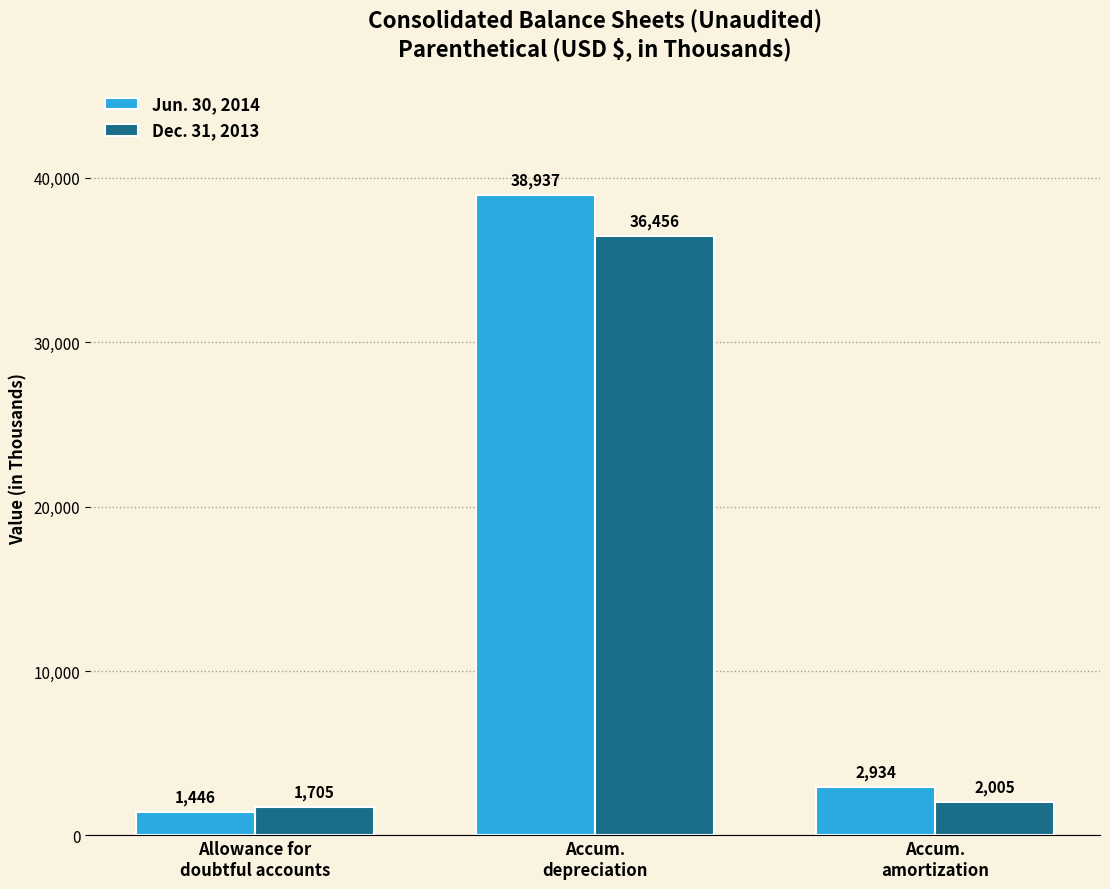

Is it true that Jun. 30, 2014 equals 38937 at Accum.
depreciation?

True